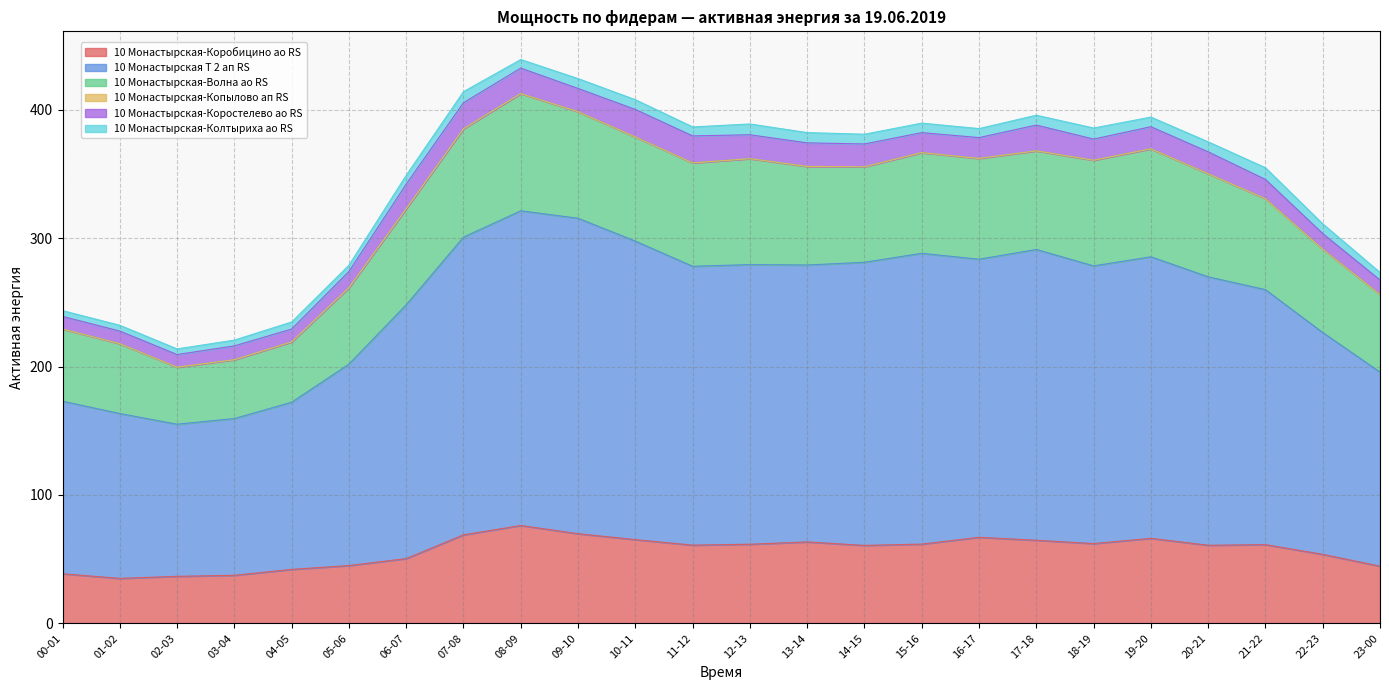

Where is the first local minimum for 10 Монастырская Т 2 ап RS?

02-03